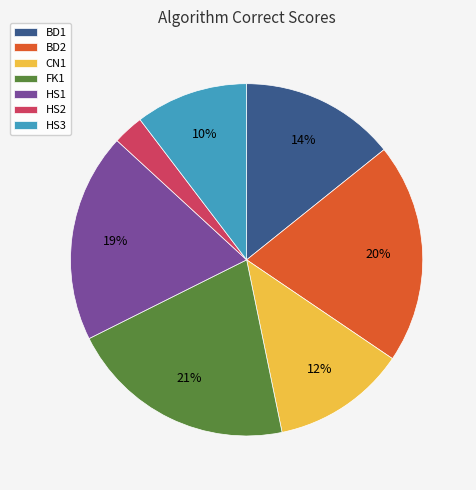

How many slices are in this pie chart?

7